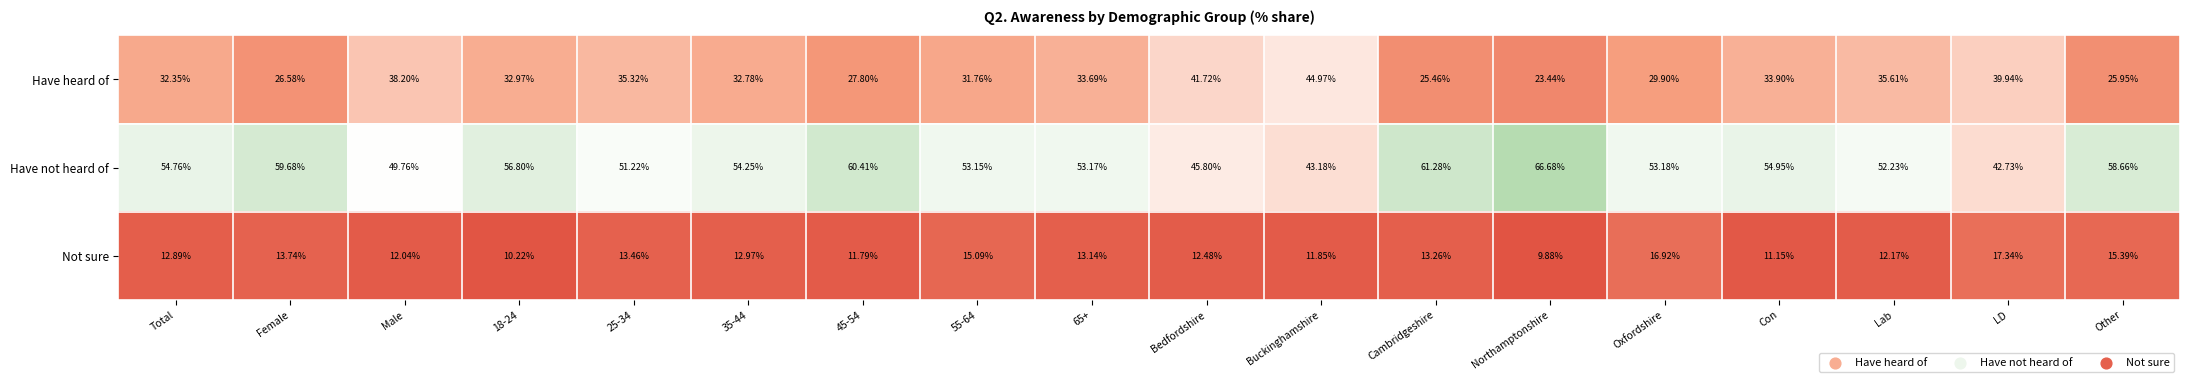

Rank the series by their maximum value, from highest to lowest.

Have not heard of, Have heard of, Not sure